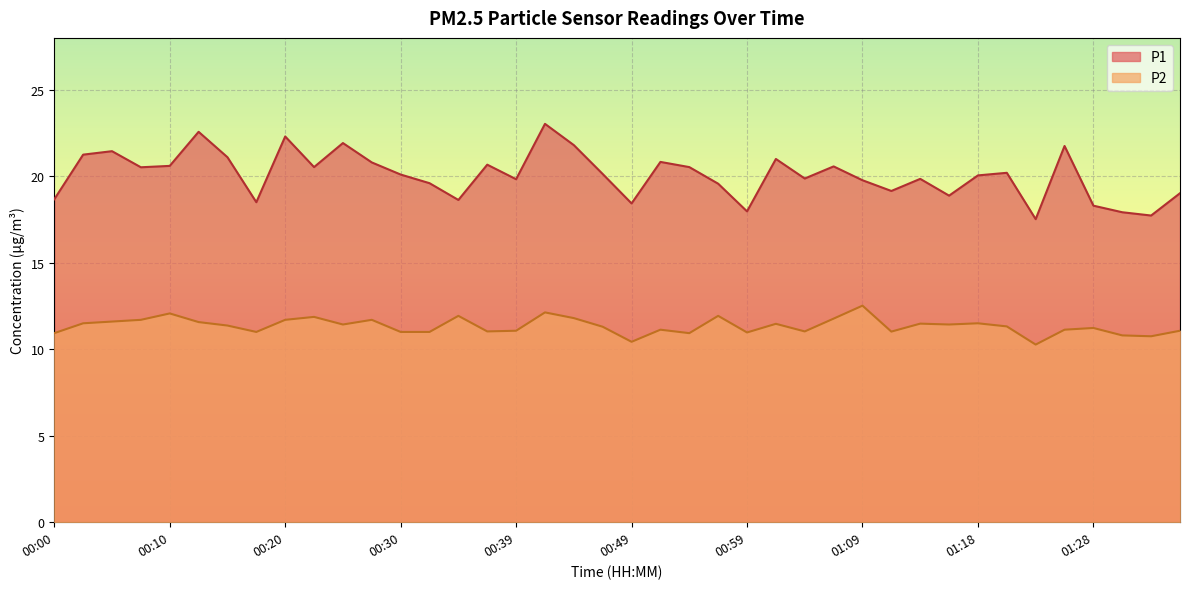

At how many categories does at least one series exceed 15?

40